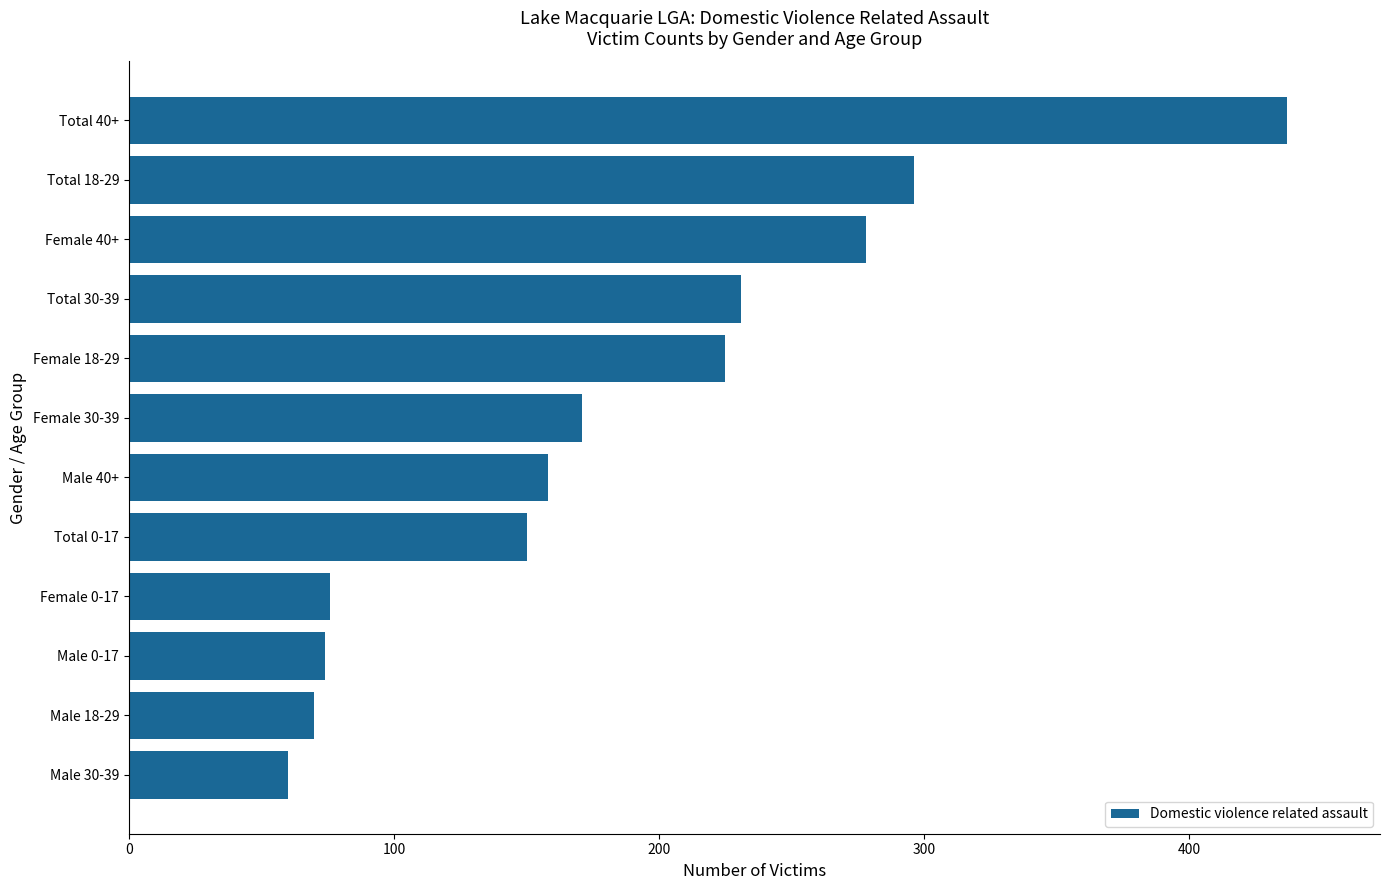

What is the label of the 11th bar from the top?

Male 18-29